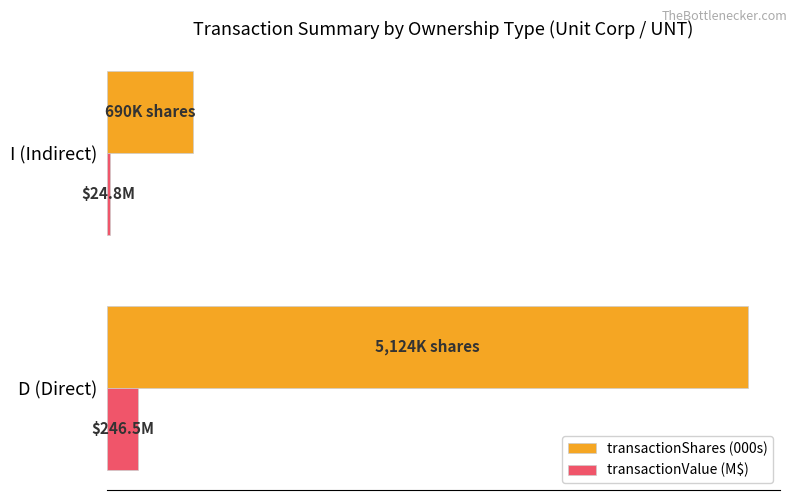

What are all the series names shown in the legend?

transactionShares (000s), transactionValue (M$)